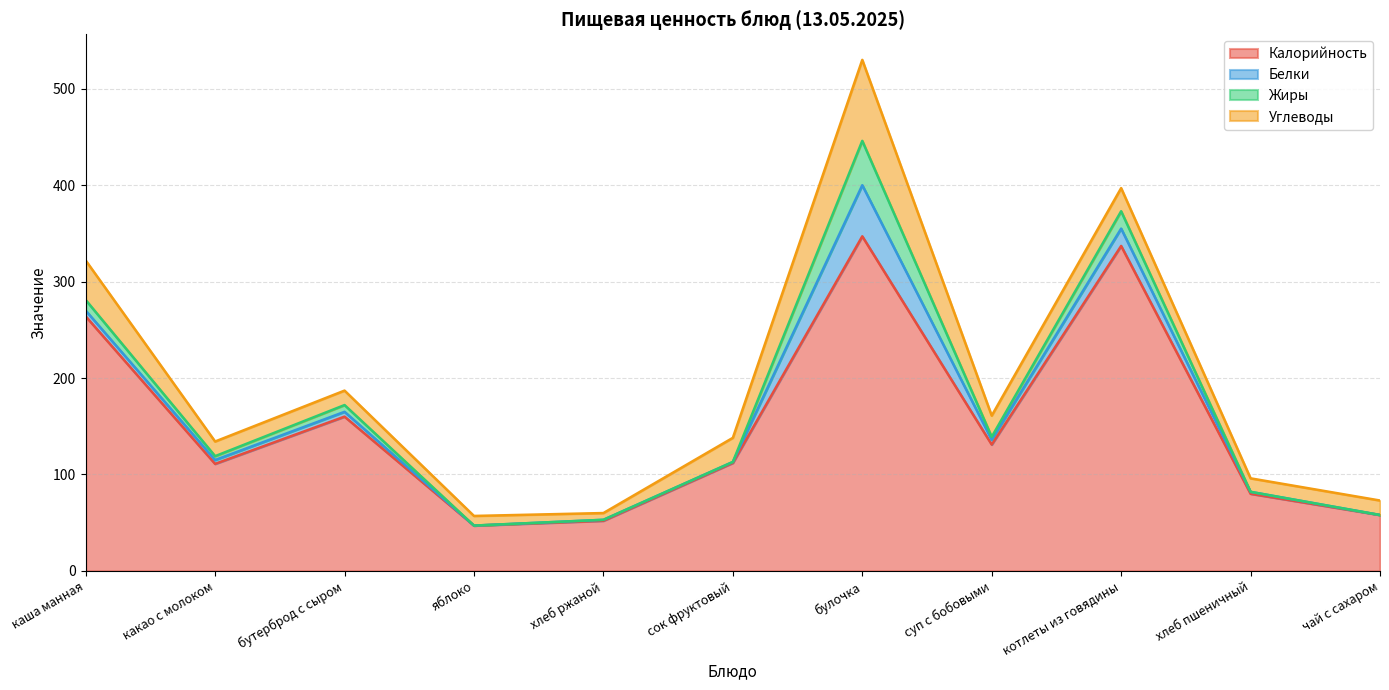

Reading left to right, transcribe all the data shown in this chart.

Калорийность: каша манная=264.0	какао с молоком=111.0	бутерброд с сыром=160.0	яблоко=47.0	хлеб ржаной=52.0	сок фруктовый=112.0	булочка=347.0	суп с бобовыми=131.0	котлеты из говядины=337.0	хлеб пшеничный=80.0	чай с сахаром=58.0
Белки: каша манная=6.0	какао с молоком=4.0	бутерброд с сыром=5.0	яблоко=0.0	хлеб ржаной=1.0	сок фруктовый=1.0	булочка=53.0	суп с бобовыми=5.0	котлеты из говядины=18.0	хлеб пшеничный=2.0	чай с сахаром=0.0
Жиры: каша манная=11.0	какао с молоком=4.0	бутерброд с сыром=7.0	яблоко=0.0	хлеб ржаной=0.0	сок фруктовый=0.0	булочка=46.0	суп с бобовыми=3.0	котлеты из говядины=18.0	хлеб пшеничный=0.0	чай с сахаром=0.0
Углеводы: каша манная=41.0	какао с молоком=15.2	бутерброд с сыром=15.0	яблоко=10.0	хлеб ржаной=7.0	сок фруктовый=25.0	булочка=84.0	суп с бобовыми=22.0	котлеты из говядины=24.0	хлеб пшеничный=14.0	чай с сахаром=15.0